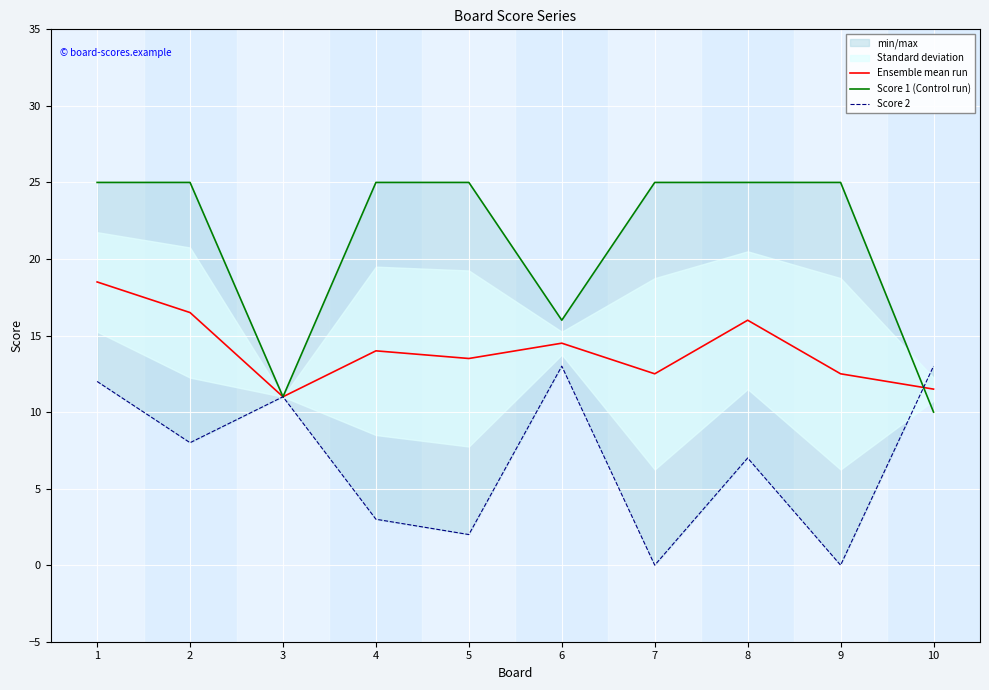

Between 8 and 10, which series saw the biggest shift?

Score 1 (Control run)